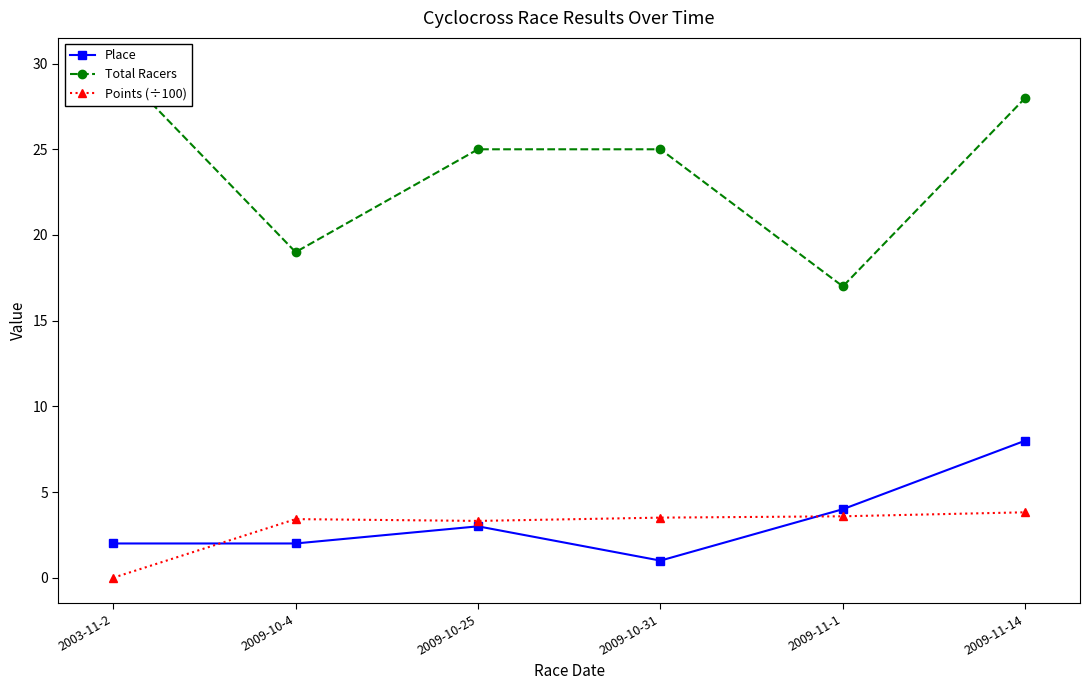

What is the label of the 2nd point from the left?

2009-10-4